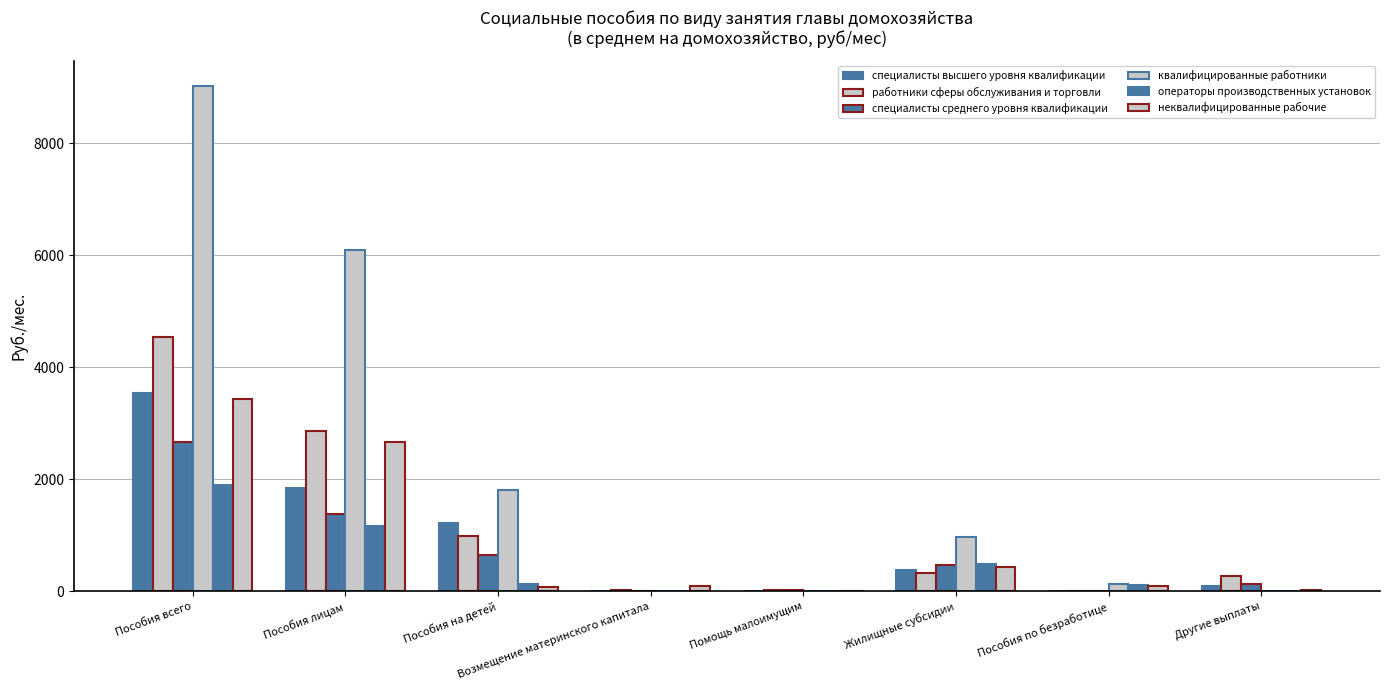

What position from the right is Другие выплаты?

1